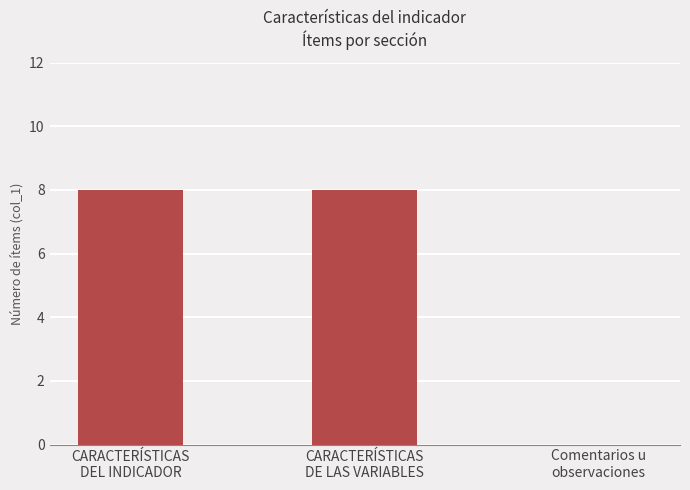

What is the sum of all values?

16